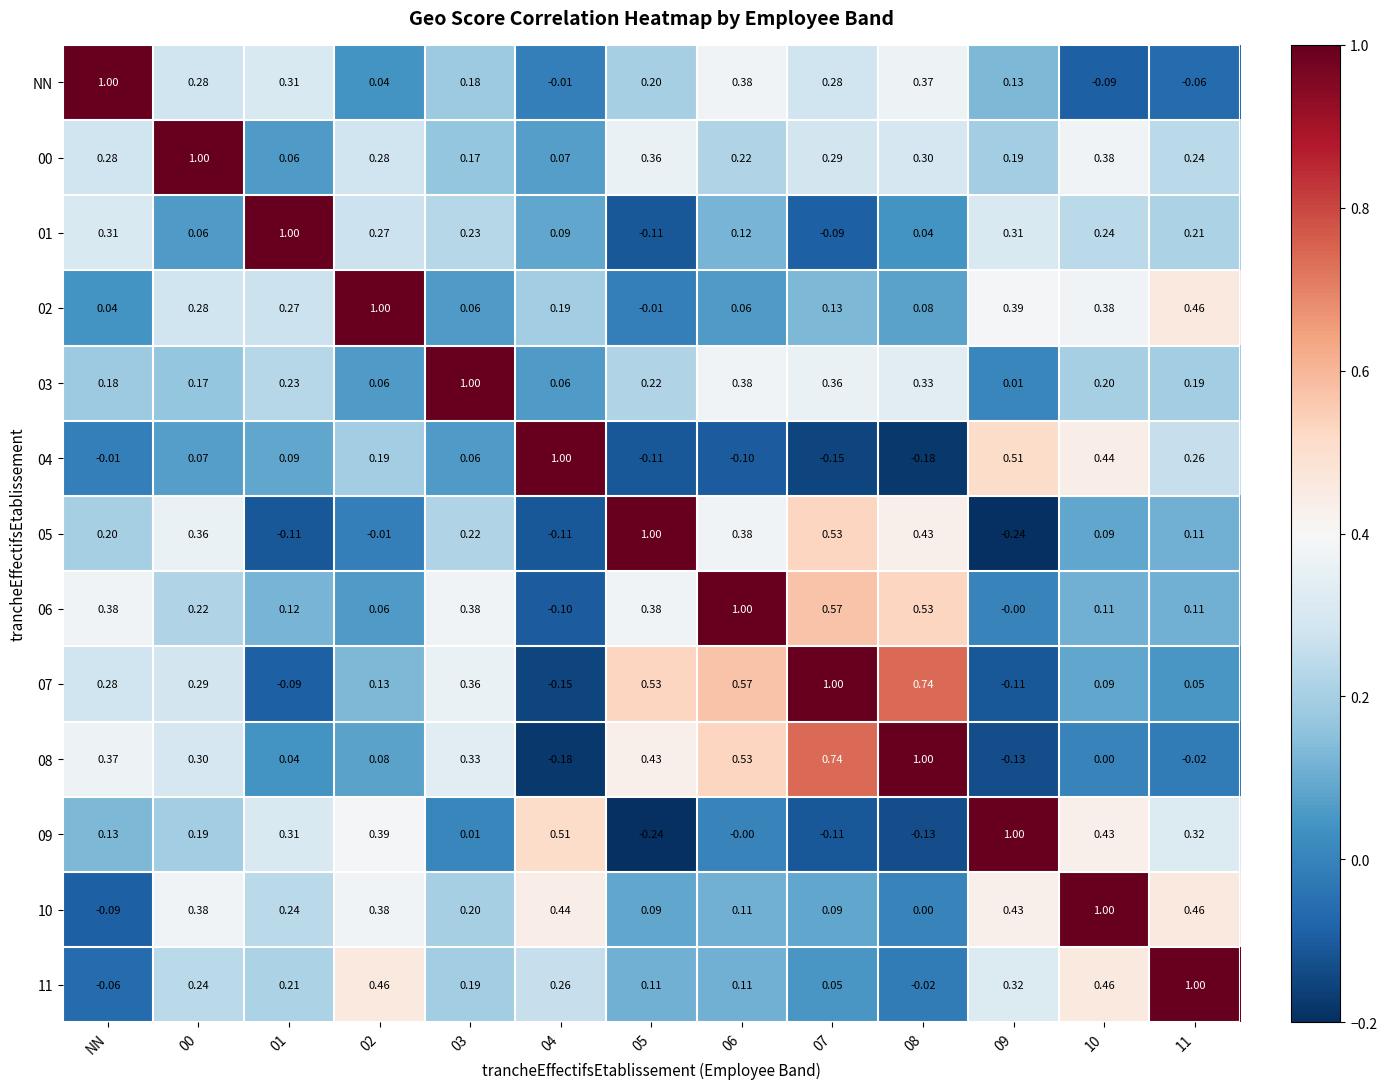

Where does the 02 series first go above 0?

NN